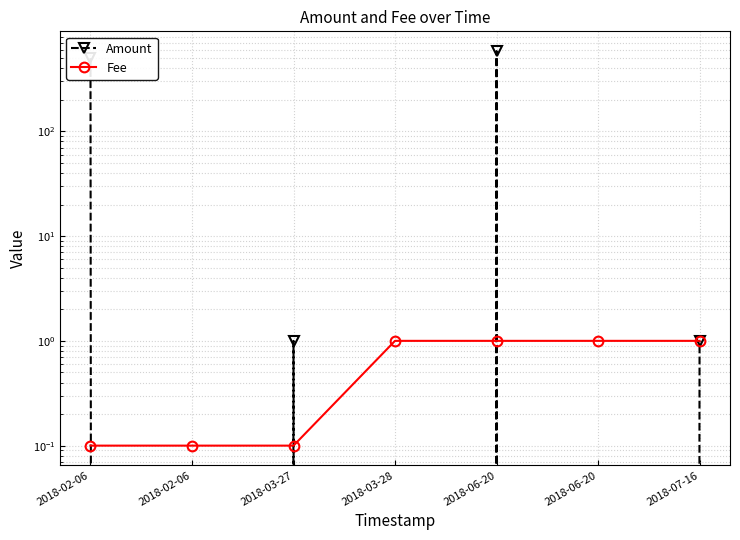

Reading right to left, extract all data points from this chart.

Amount: 1.0	0.0	583.2	0.0	1.0	0.0	499.1
Fee: 1.0	1.0	1.0	1.0	0.1	0.1	0.1